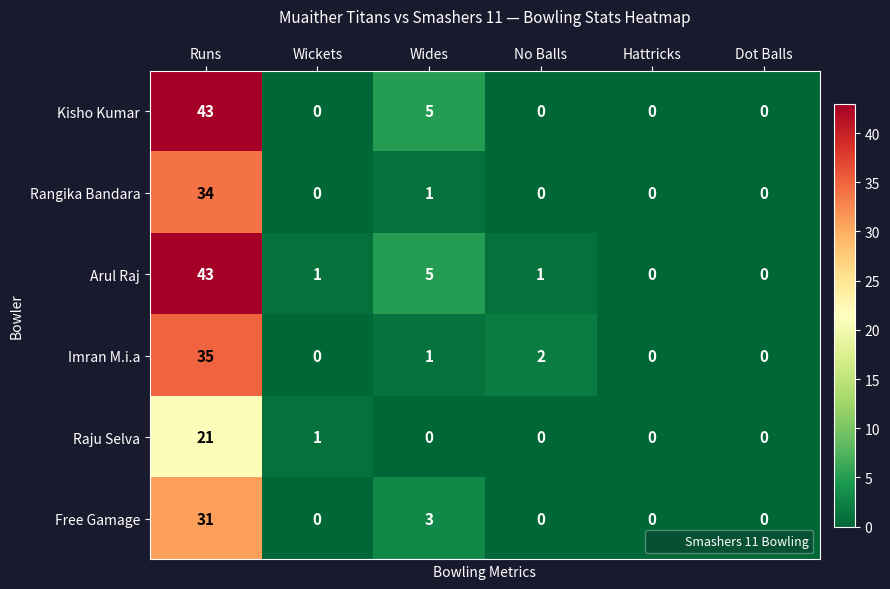

Is it true that Free Gamage equals 11 at Hattricks?

False